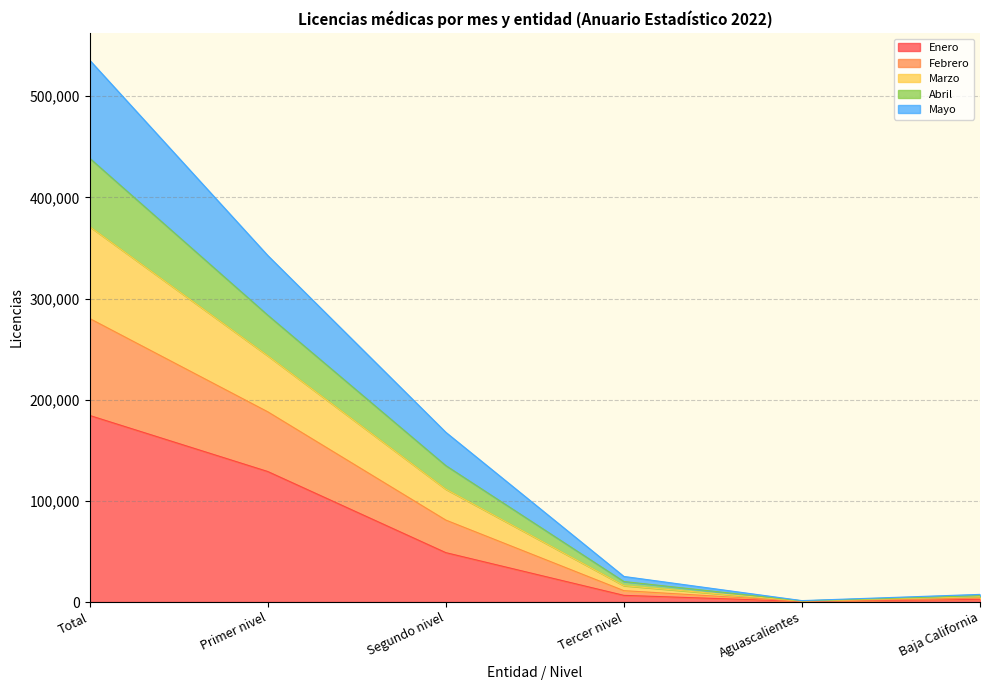

Between Segundo nivel and Baja California, which is larger?

Segundo nivel